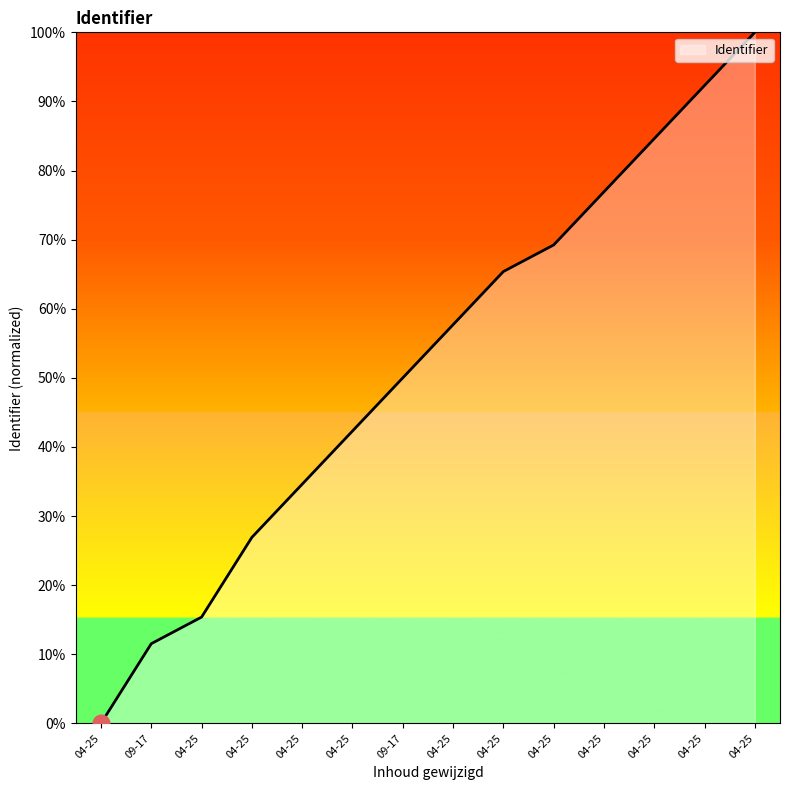

What is the sum of all values?

726.9